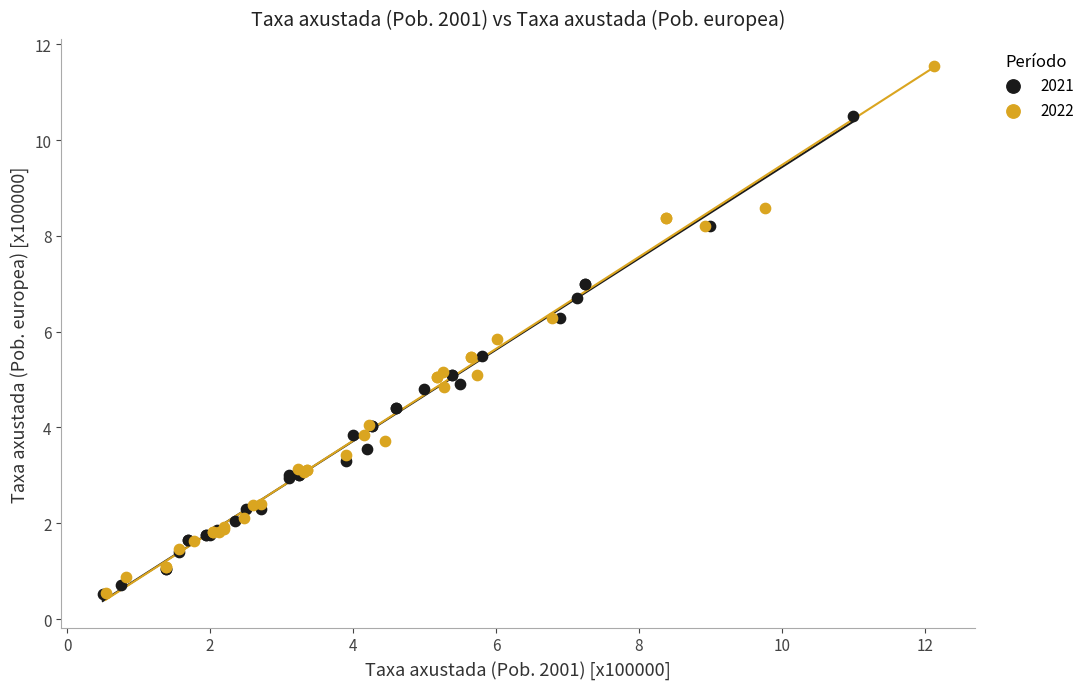

Which series contains the highest Y value?

2022